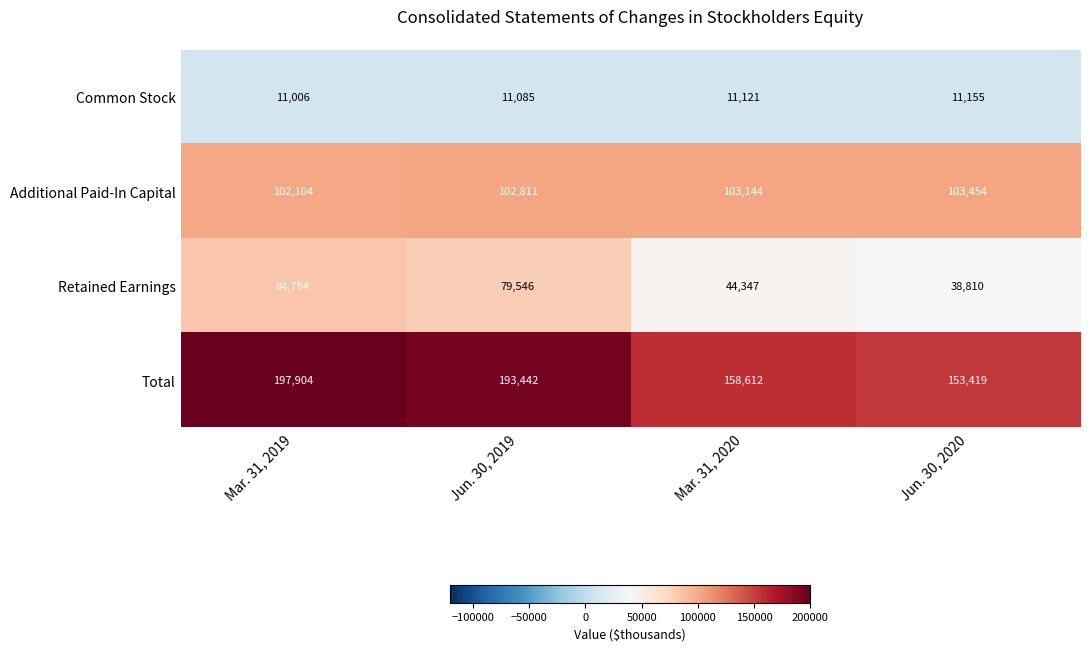

Reading right to left, list all the values displayed in this chart.

Common Stock: Jun. 30, 2020=11155	Mar. 31, 2020=11121	Jun. 30, 2019=11085	Mar. 31, 2019=11006
Additional Paid-In Capital: Jun. 30, 2020=103454	Mar. 31, 2020=103144	Jun. 30, 2019=102811	Mar. 31, 2019=102104
Retained Earnings: Jun. 30, 2020=38810	Mar. 31, 2020=44347	Jun. 30, 2019=79546	Mar. 31, 2019=84794
Total: Jun. 30, 2020=153419	Mar. 31, 2020=158612	Jun. 30, 2019=193442	Mar. 31, 2019=197904